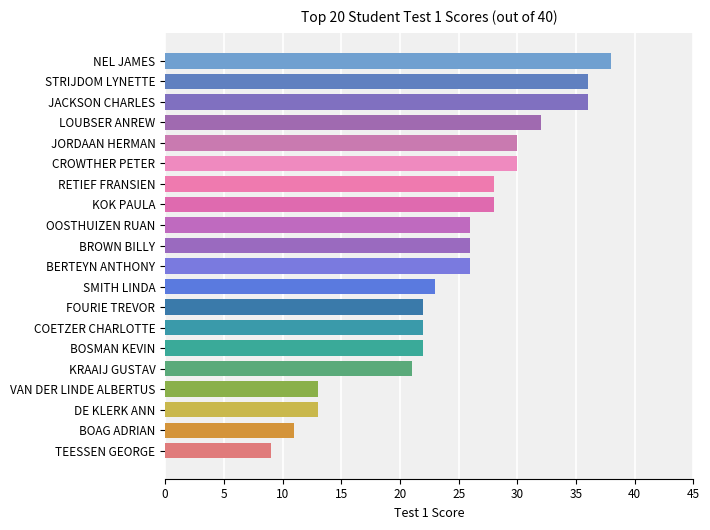

Reading bottom to top, transcribe all the data shown in this chart.

9	11	13	13	21	22	22	22	23	26	26	26	28	28	30	30	32	36	36	38